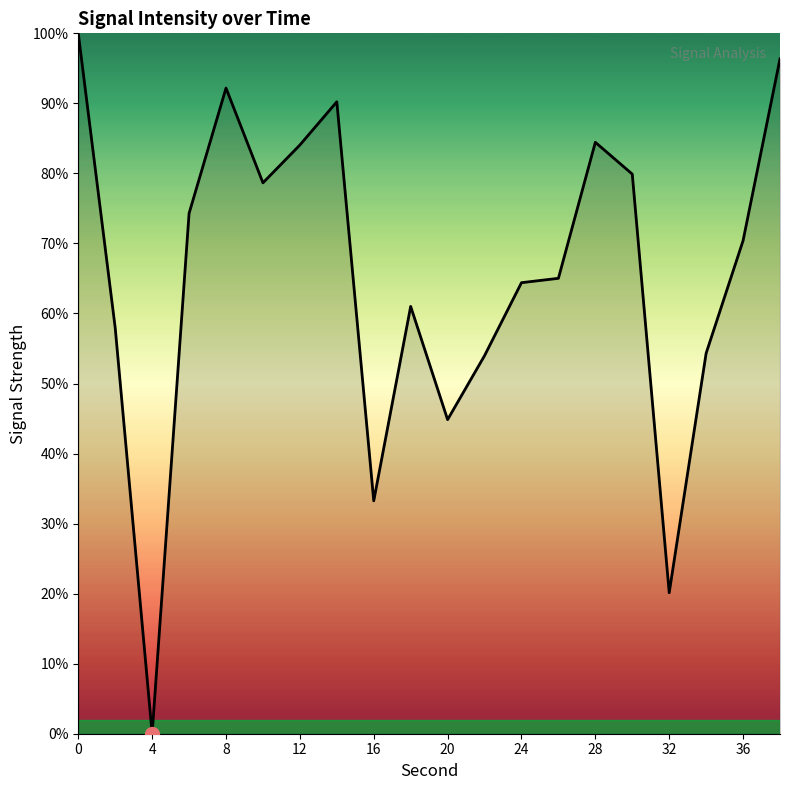

What is the greatest value displayed?

100.0